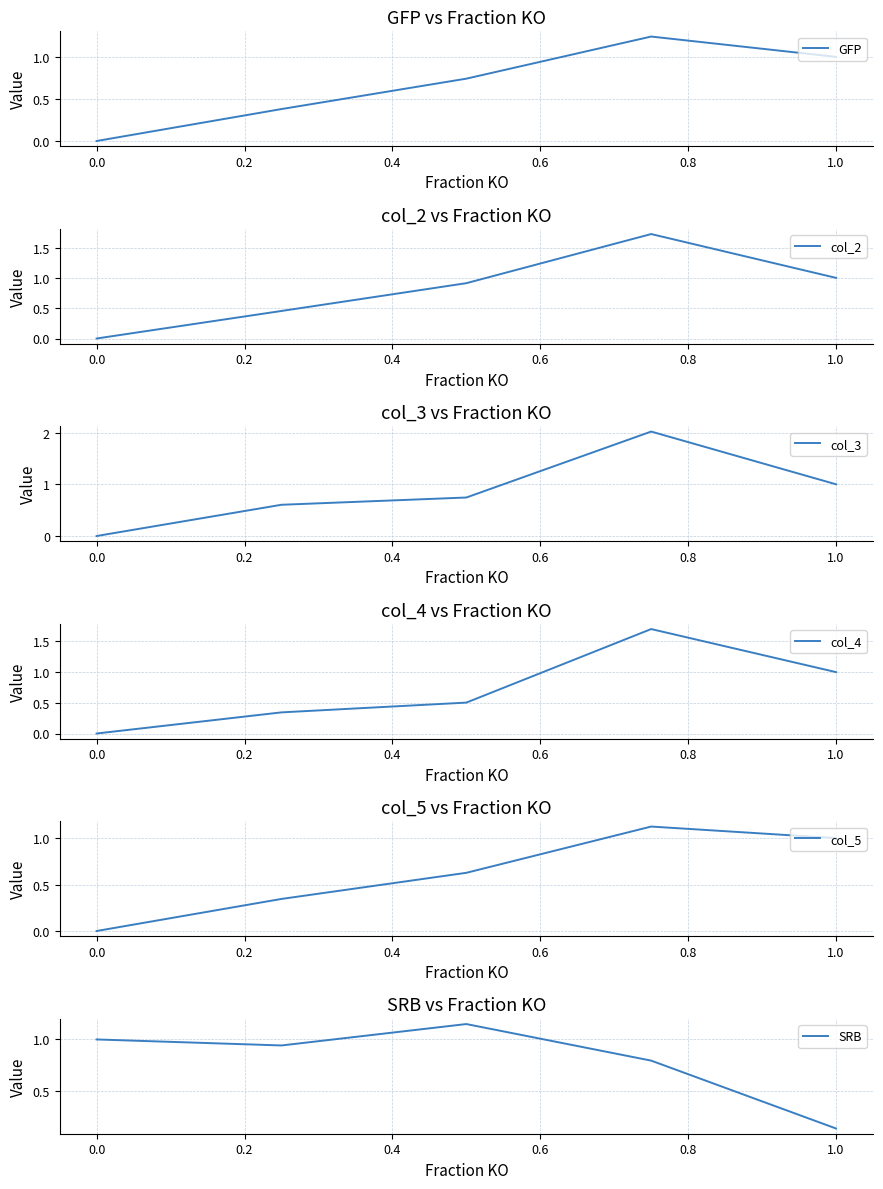

Is this an area chart (filled region under the line)?

No